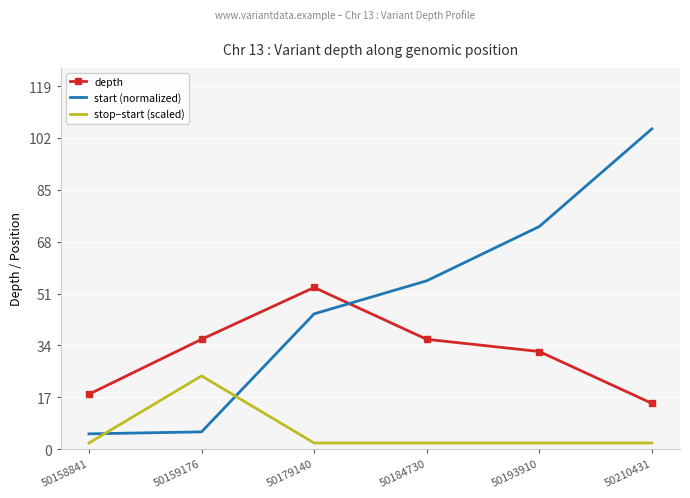

Which series changed the most between 50159176 and 50184730?

start (normalized)